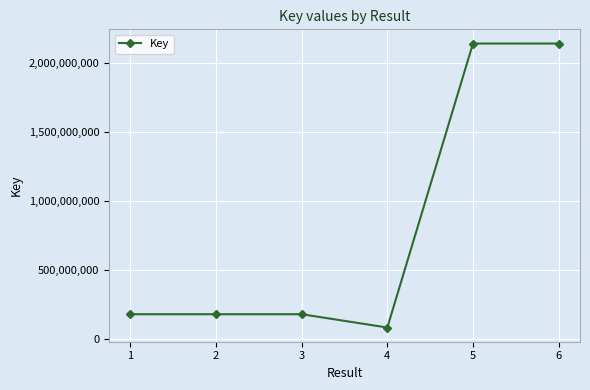

How many lines are shown in the chart?

1